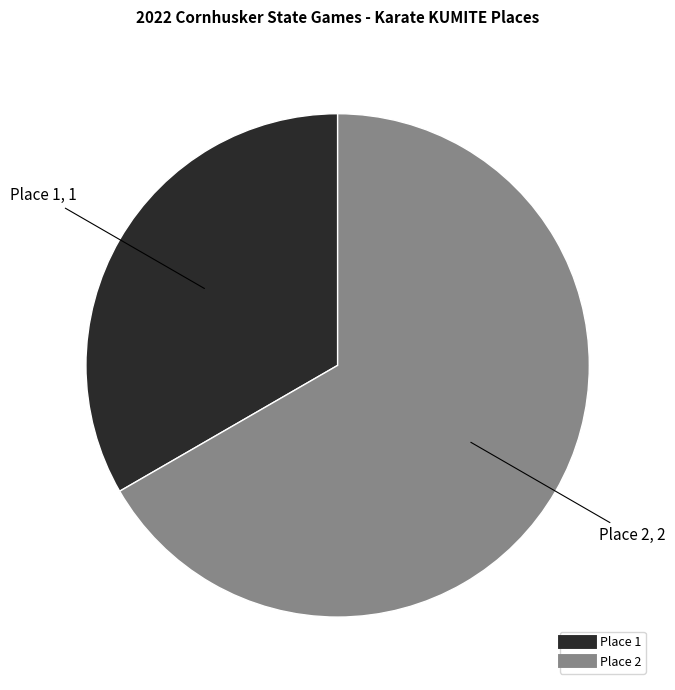

Is there a majority slice in this chart?

Yes